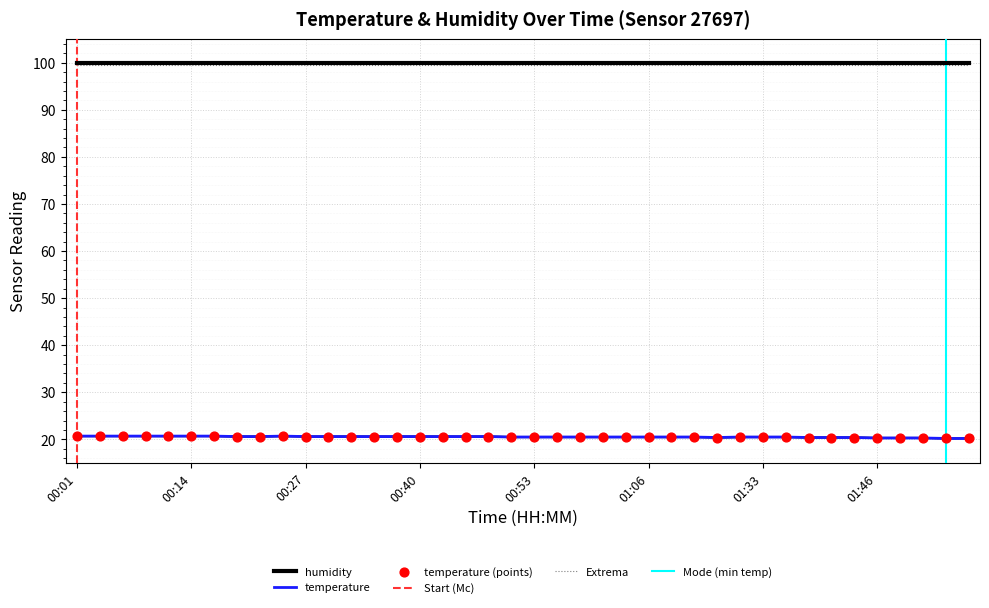

What is the ratio of the value at 01:11 to the value at 00:29?

1.0